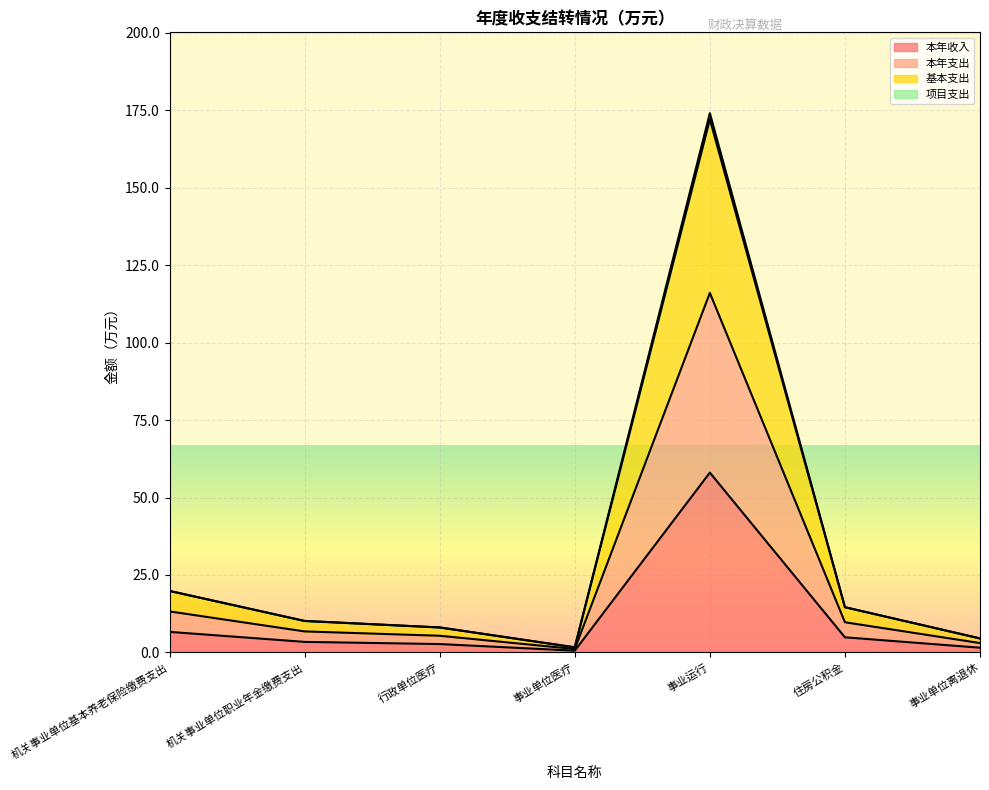

What is the label of the 4th point from the left?

事业单位医疗